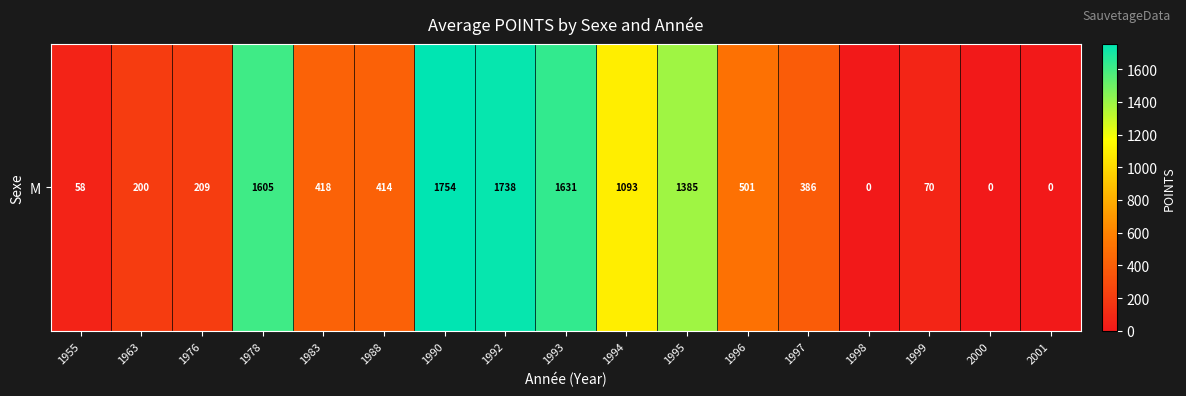

What is the difference between the maximum and second lowest values?

1754